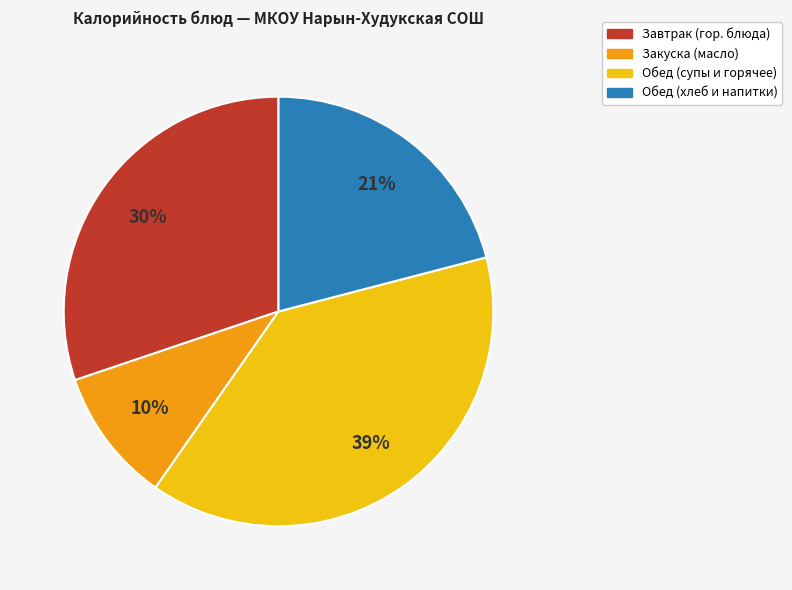

How many segments does this pie chart have?

4